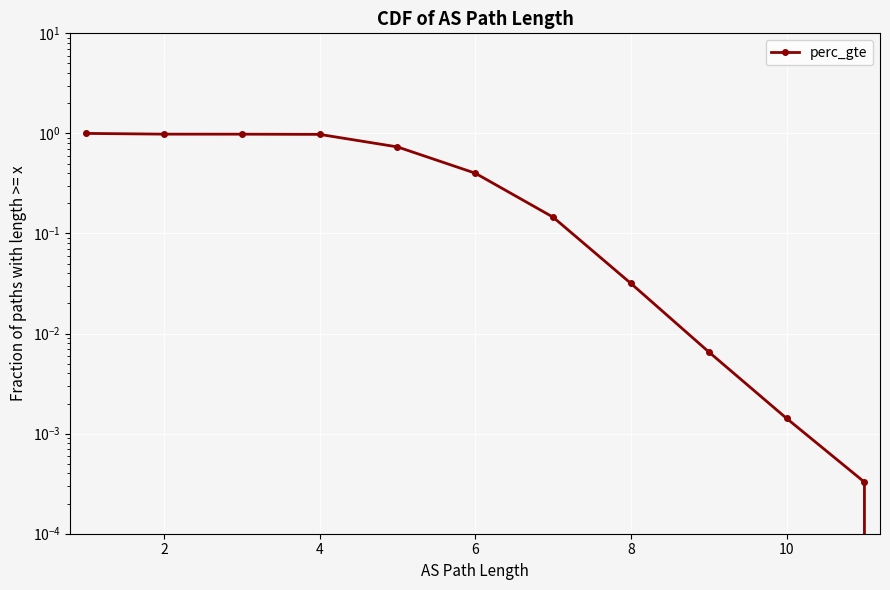

True or false: the data shows 0.0 at 8.

True